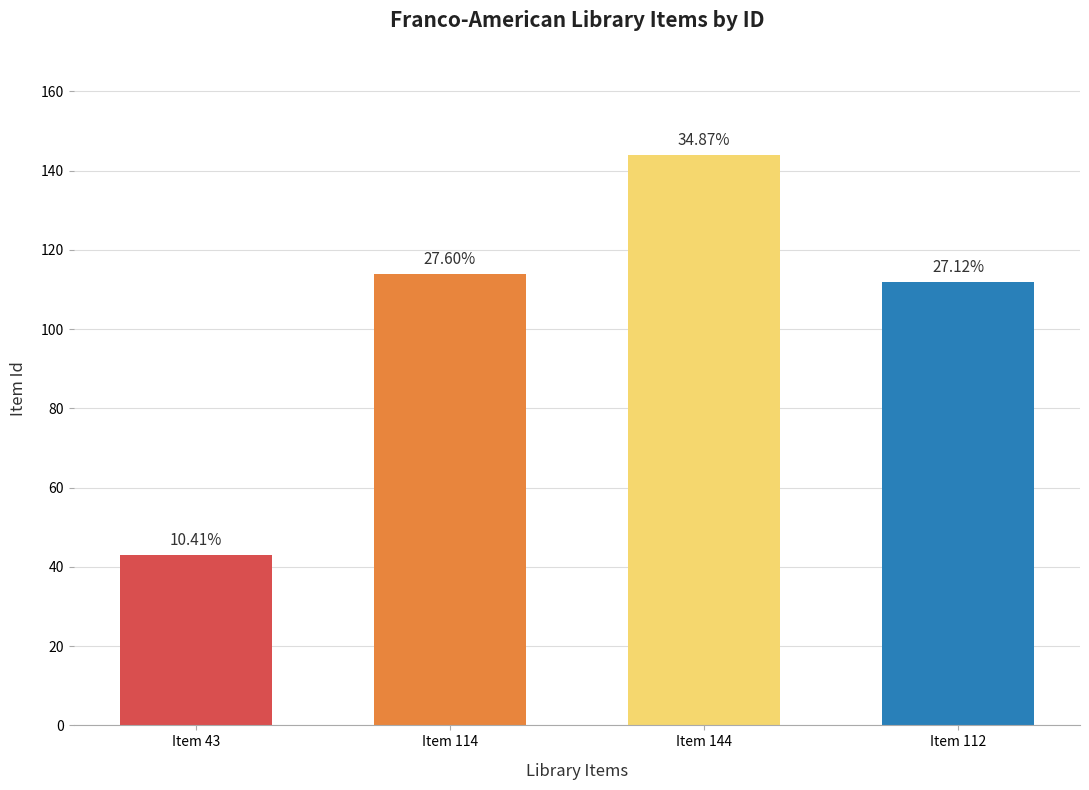

How many bars are there in total?

4